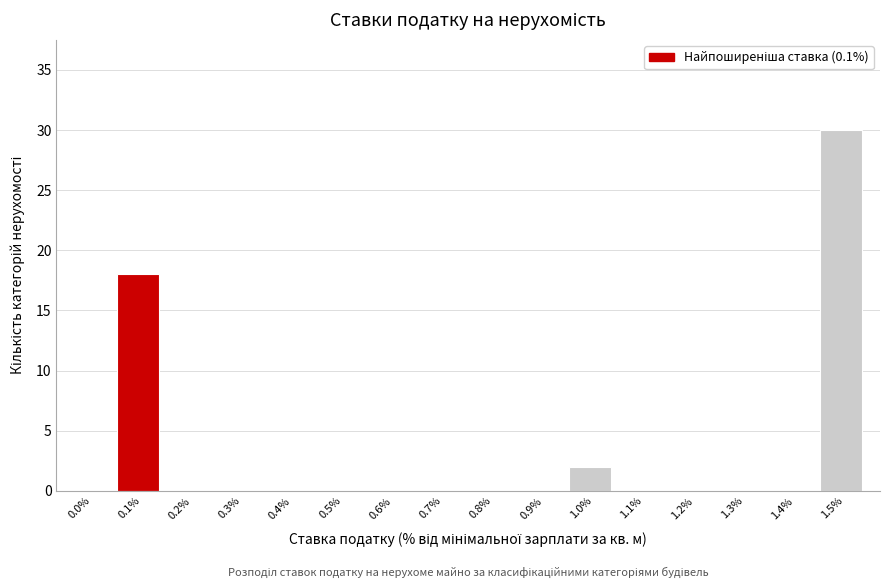

Reading right to left, extract all data points from this chart.

1.5%=30	1.4%=0	1.3%=0	1.2%=0	1.1%=0	1.0%=2	0.9%=0	0.8%=0	0.7%=0	0.6%=0	0.5%=0	0.4%=0	0.3%=0	0.2%=0	0.1%=18	0.0%=0